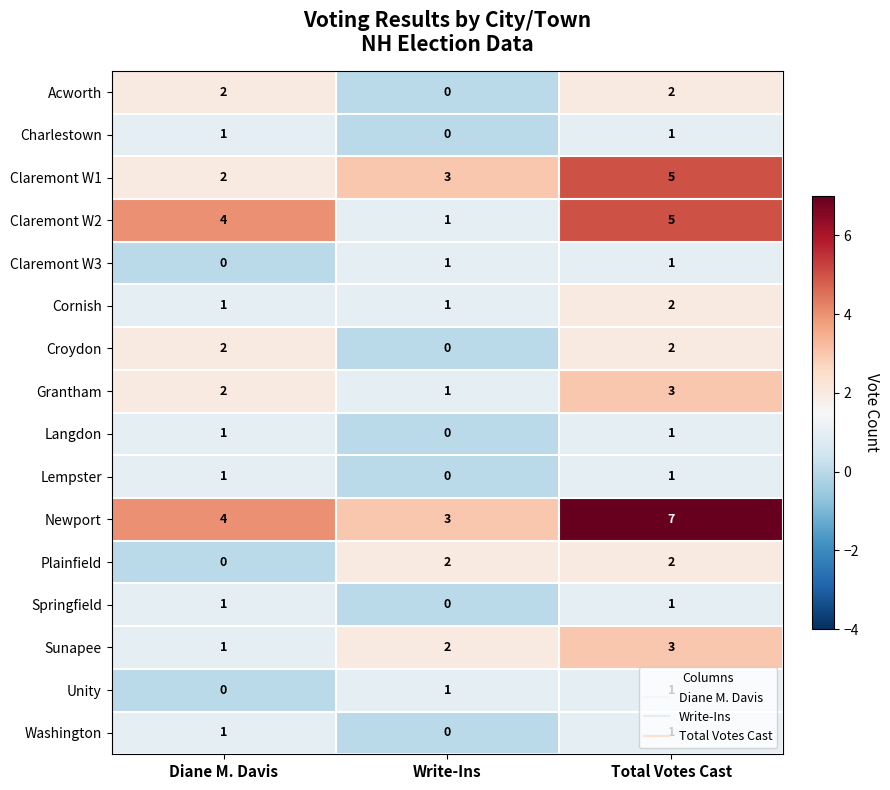

True or false: Newport has a value of 3 at Diane M. Davis.

False